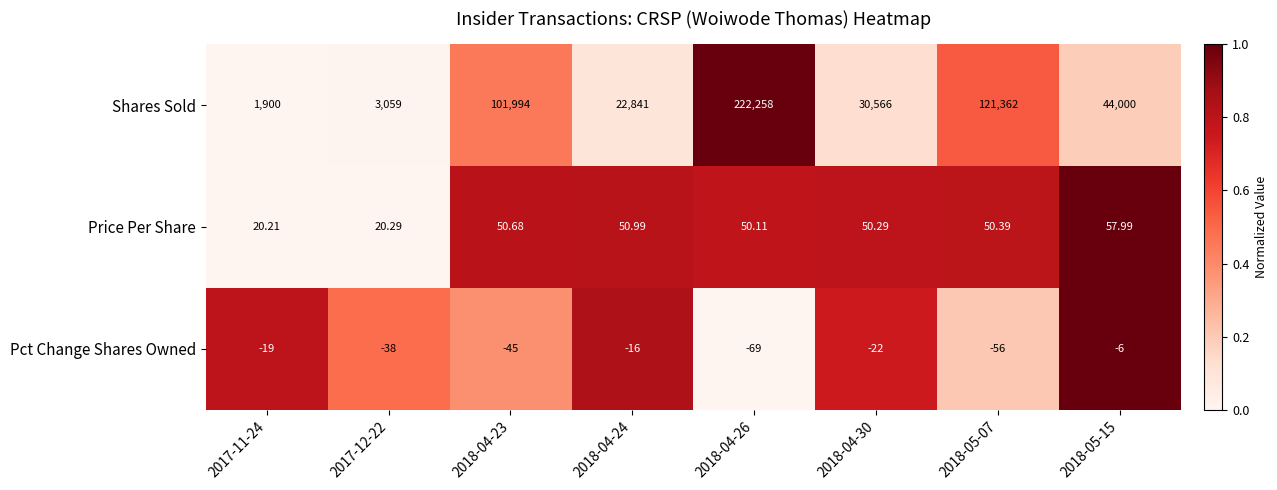

Rank the series at 2017-12-22 from lowest to highest value.

Pct Change Shares Owned, Price Per Share, Shares Sold